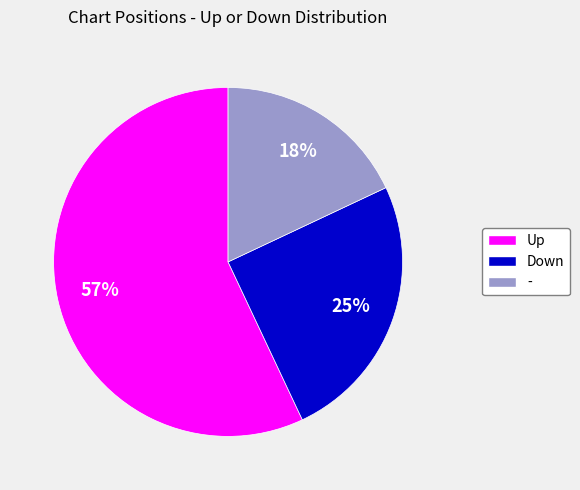

Is there a majority slice in this chart?

Yes